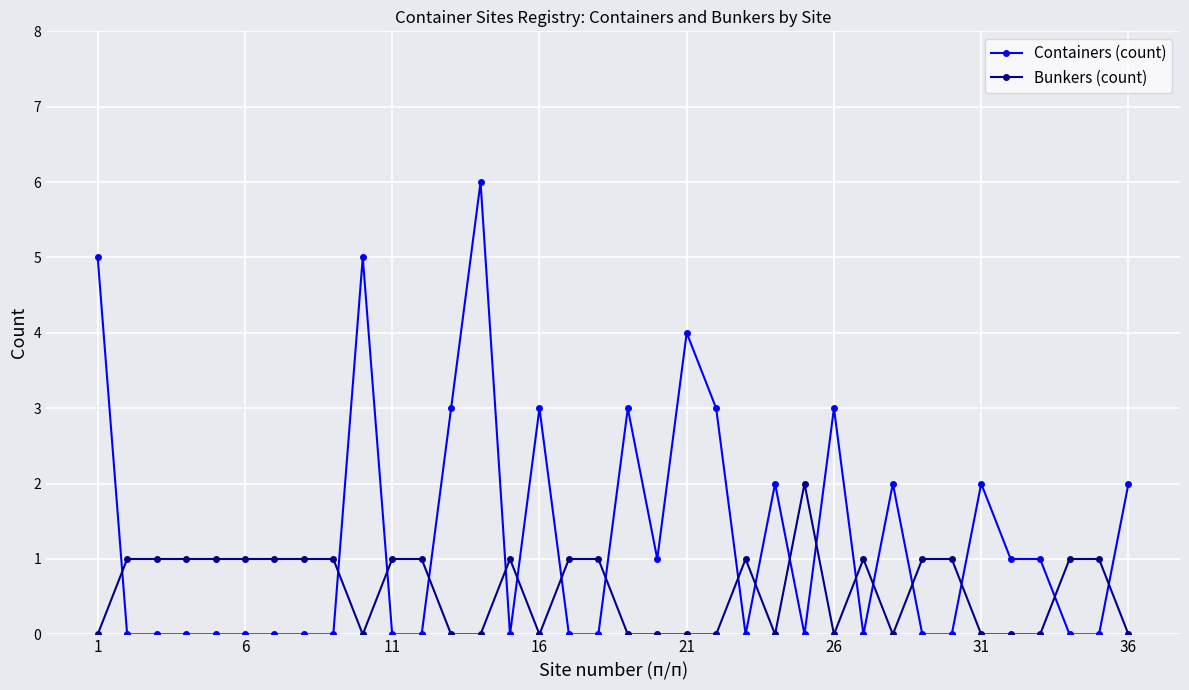

True or false: Containers (count) and Bunkers (count) intersect in this chart.

True